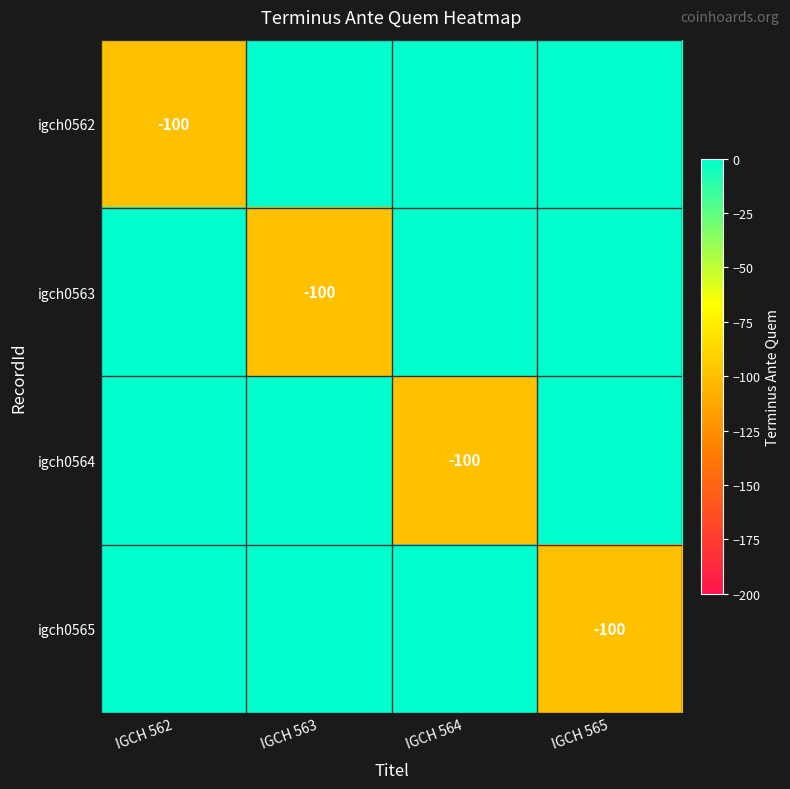

At how many categories does at least one series exceed -34?

4